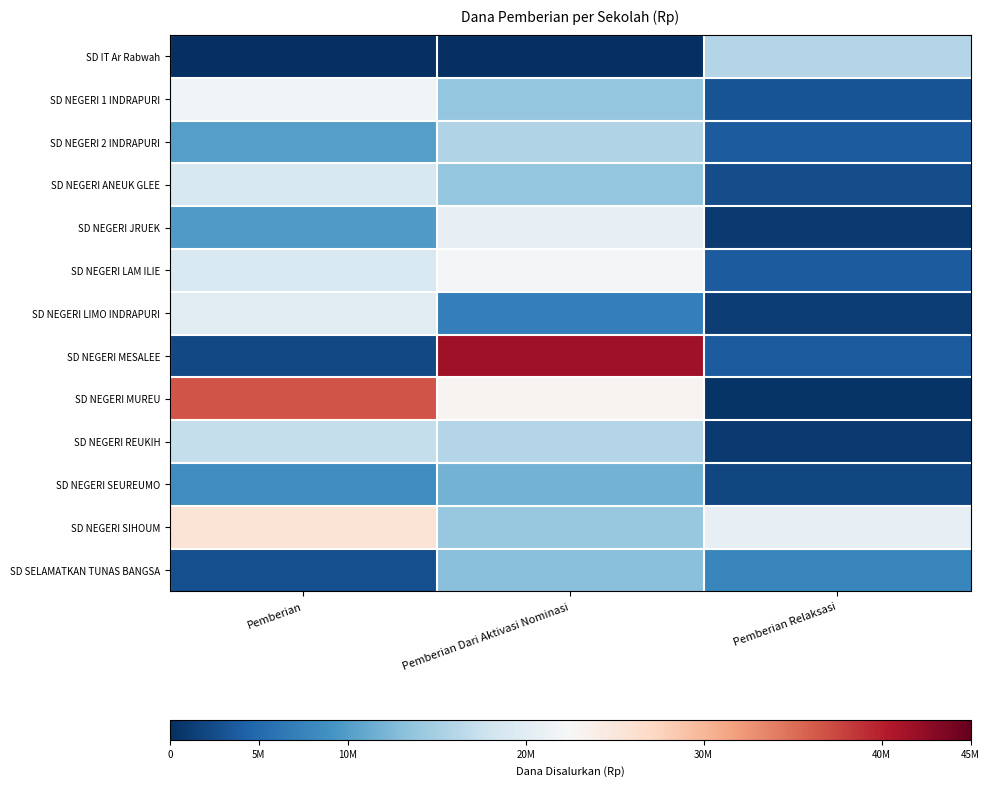

Count the number of categories in the chart.

3